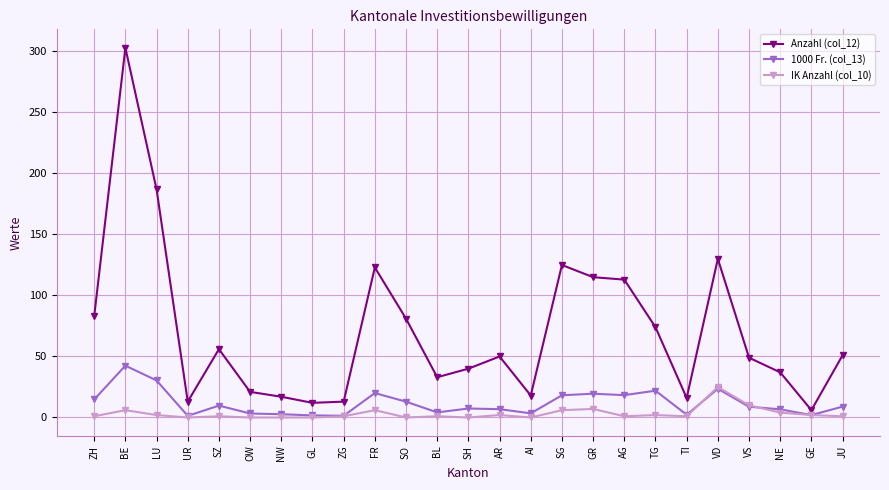

At how many categories does at least one series exceed 30?

17